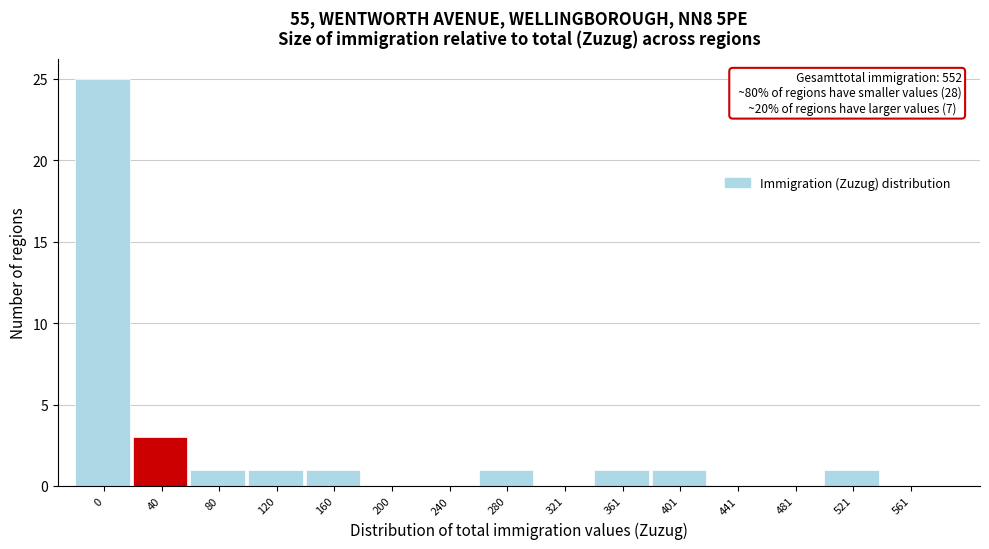

Reading left to right, list all the values displayed in this chart.

0=25	40=3	80=1	120=1	160=1	200=0	240=0	280=1	321=0	361=1	401=1	441=0	481=0	521=1	561=0